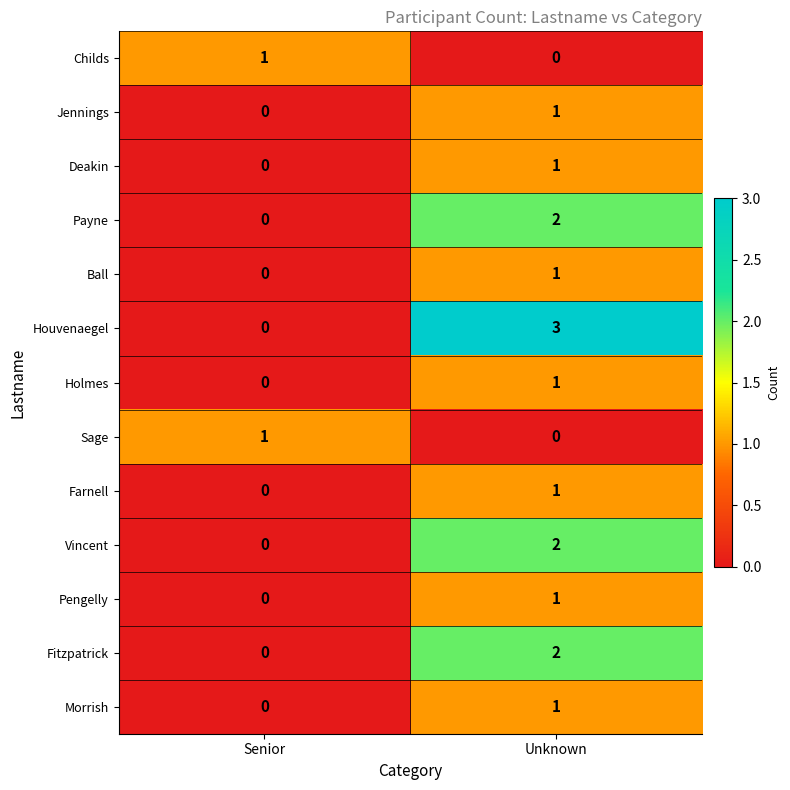

Which category has the highest value in the Payne series?

Unknown